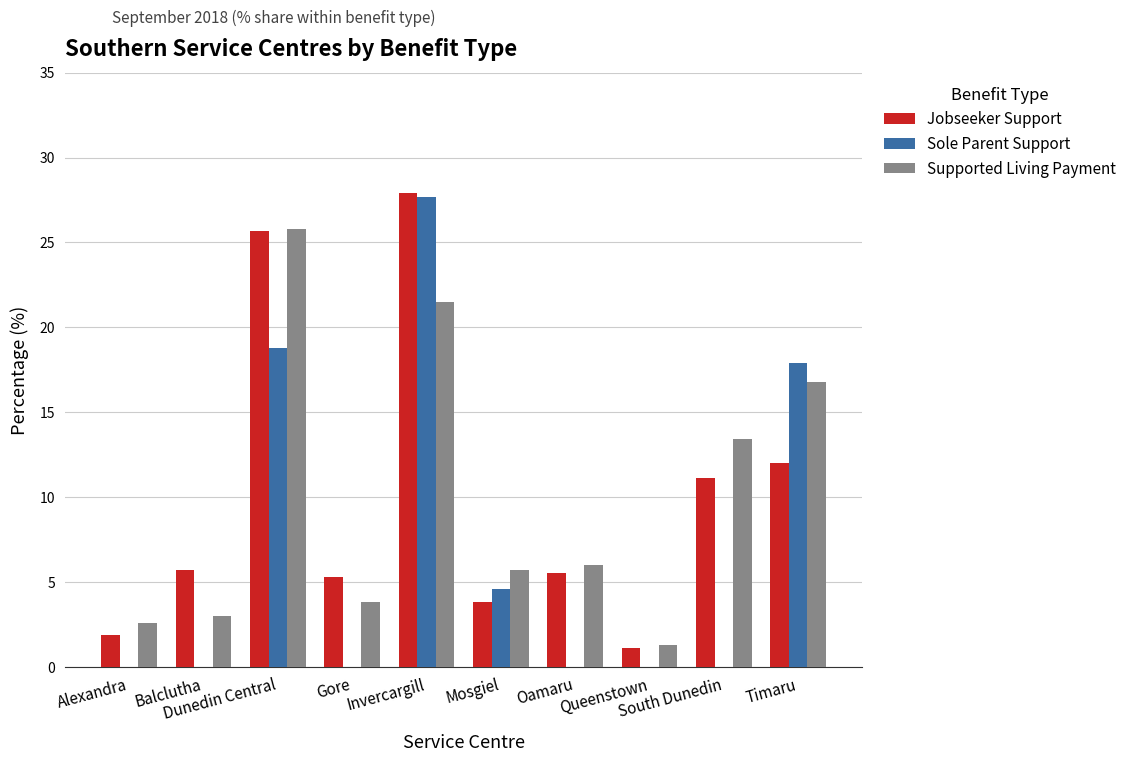

Read the Jobseeker Support value at Timaru.

12.0